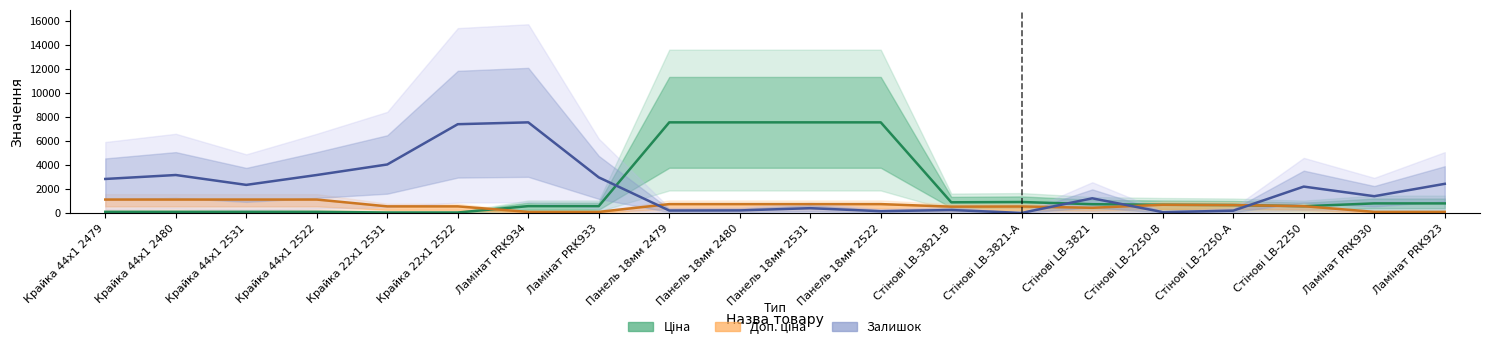

What is the sum of the Доп. ціна values at Ламінат PRK930 and Крайка 44x1 2531?

1243.6